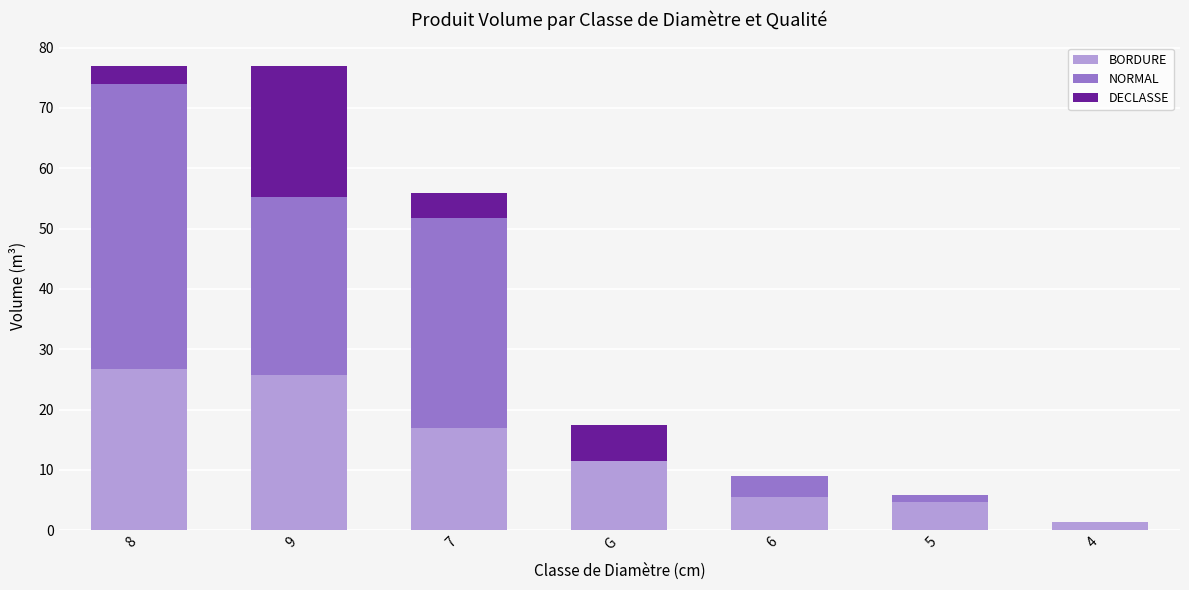

Where is BORDURE nearest to the value 14?

G